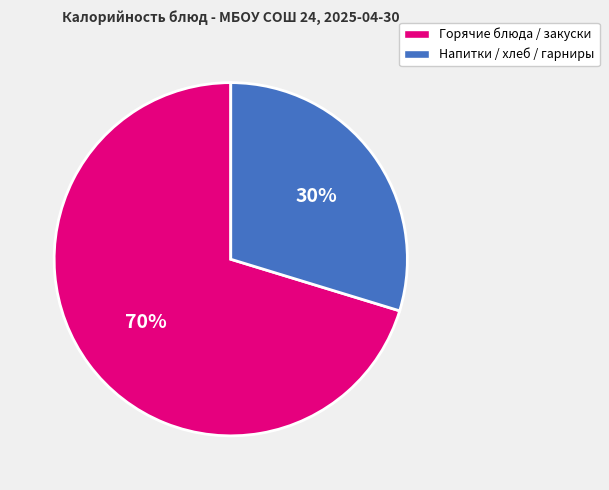

How many slices are in this pie chart?

2